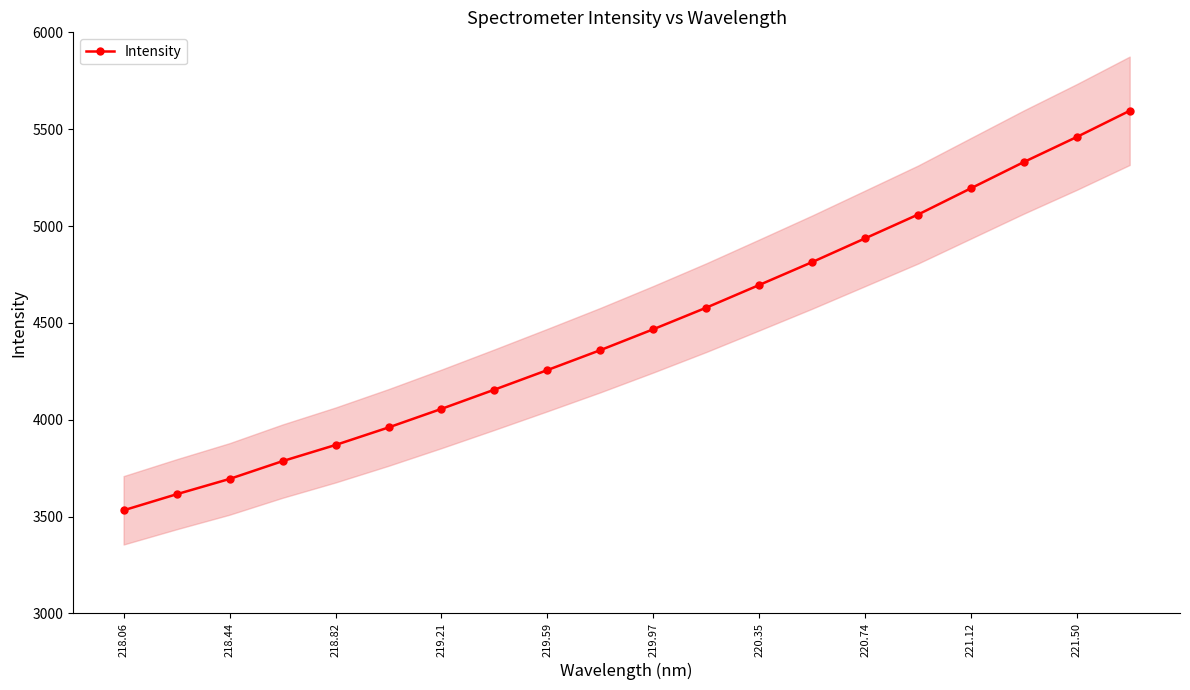

What is the average value?

4470.7